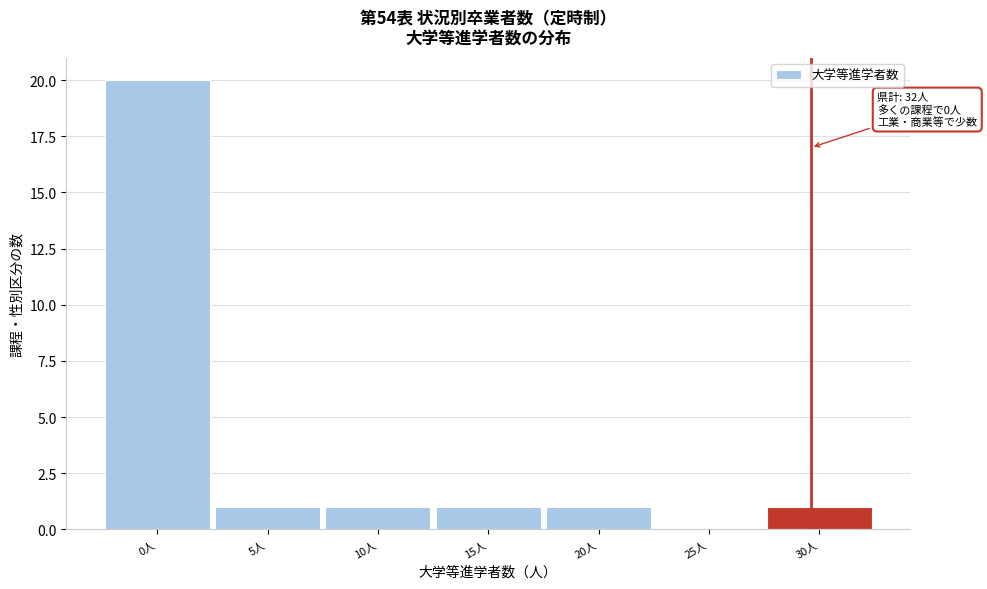

Reading right to left, transcribe all the data shown in this chart.

30人=1	25人=0	20人=1	15人=1	10人=1	5人=1	0人=20